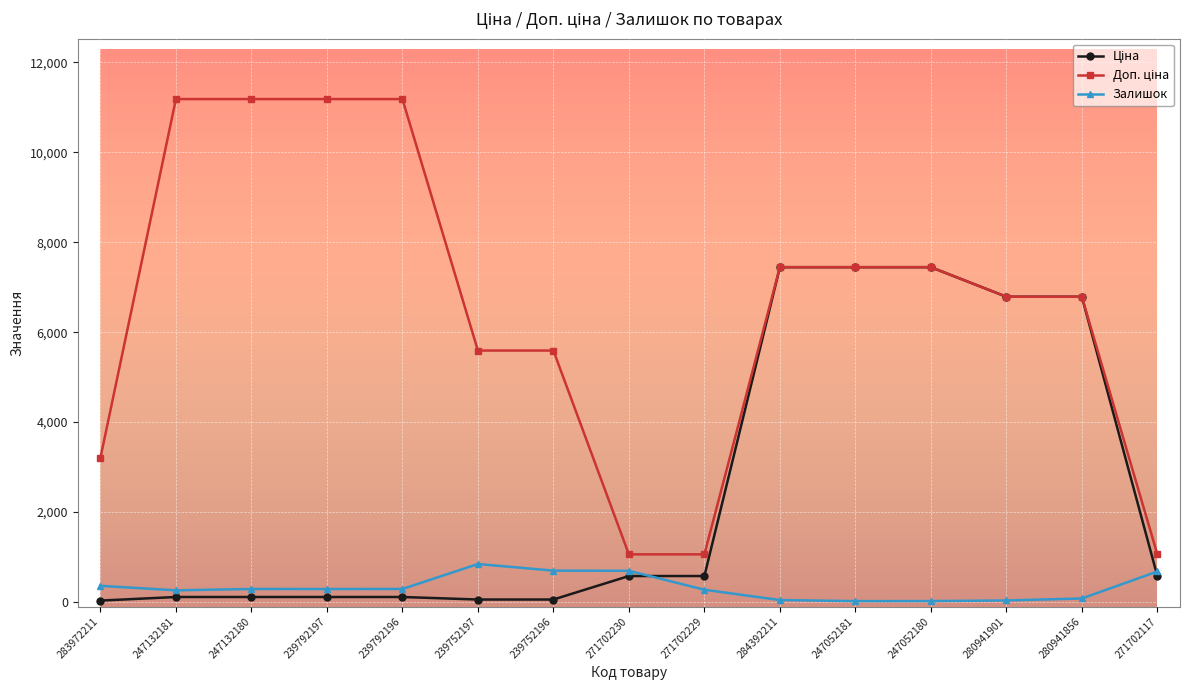

True or false: Залишок has a value of 20.0 at 247052181.

True